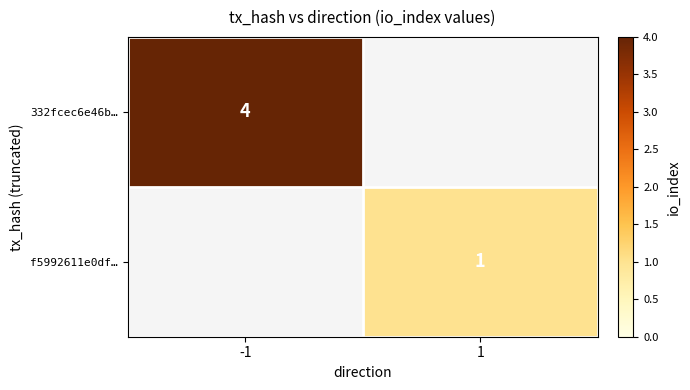

True or false: f5992611e0df… has a value of 1 at 1.

True